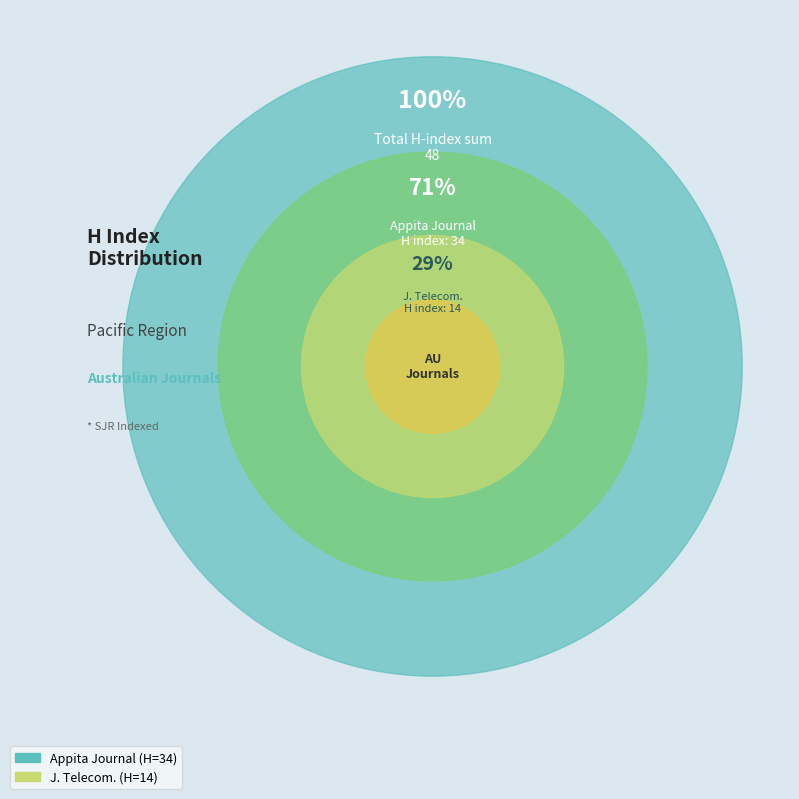

To the nearest percent, what portion does Journal of Telecommunications and the Digital Economy represent?

29%